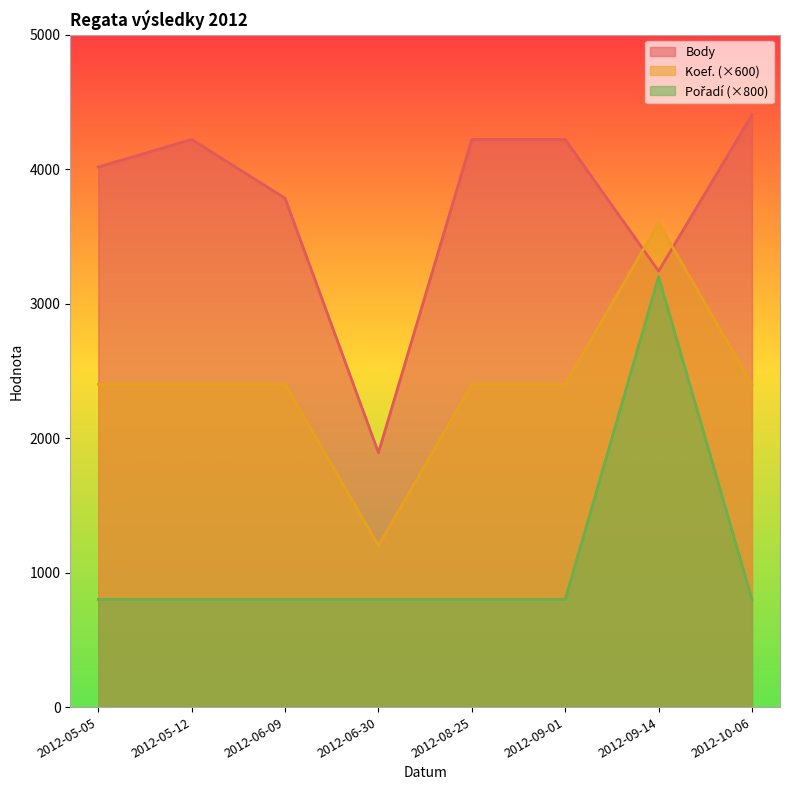

How many interior local valleys does the Koef. series have?

1